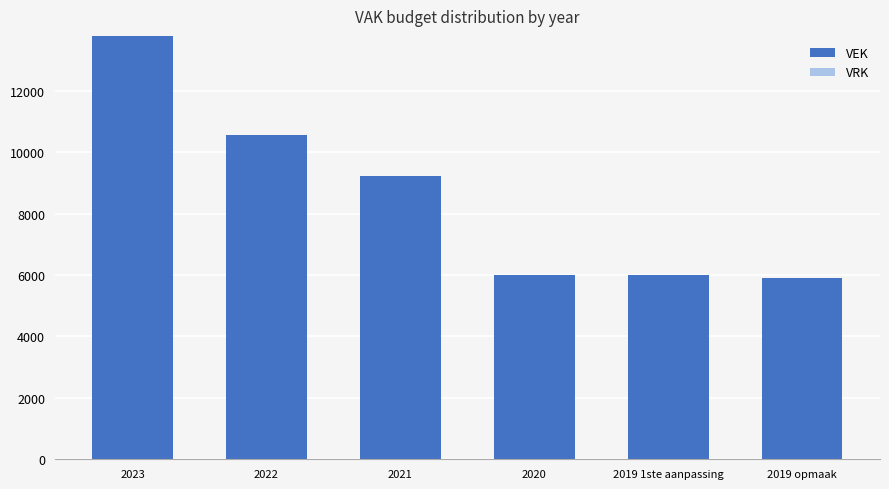

True or false: the data shows 6002 at 2020.

True